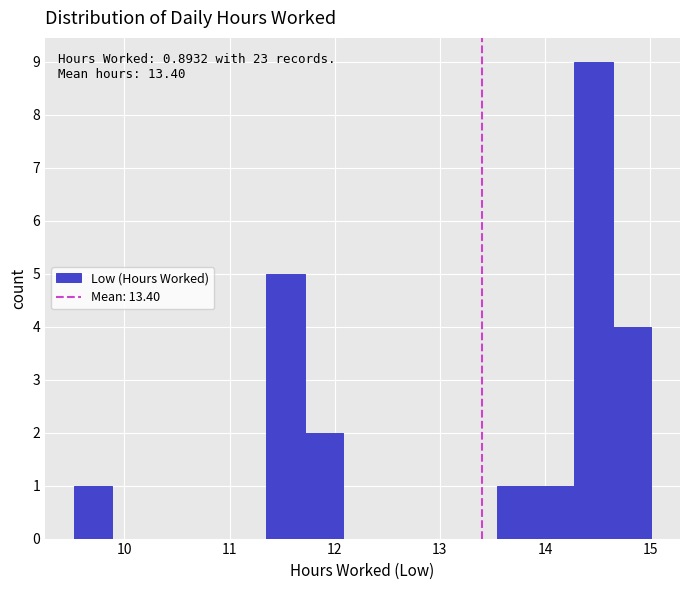

Around what value on the x-axis is the tallest bar? Give the approximate position of its centre, as read against the axis.

14.5